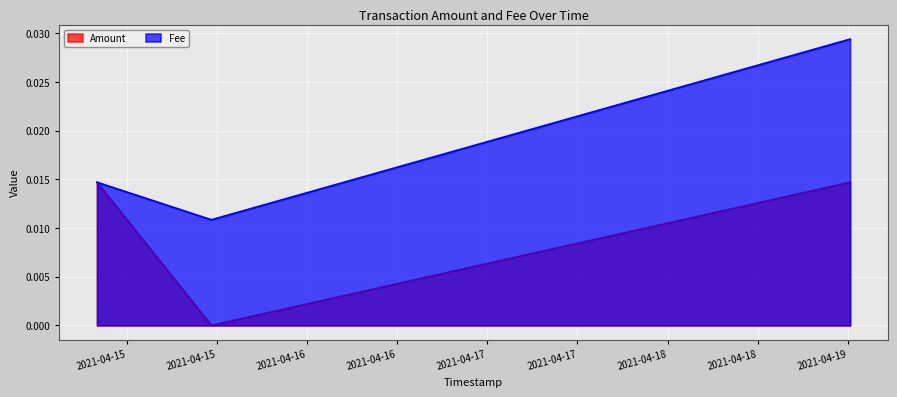

Rank the series by their average value, from highest to lowest.

Fee, Amount